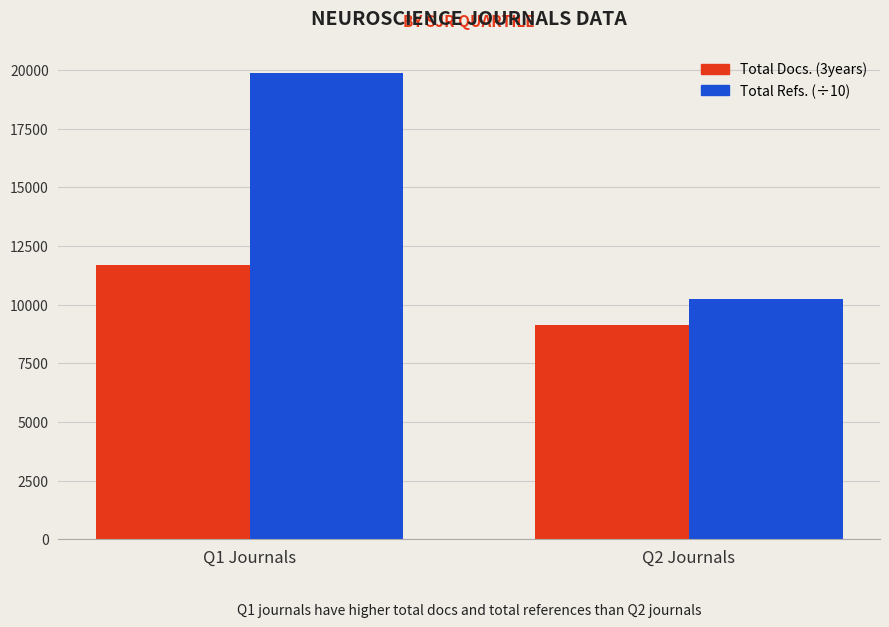

What is the label of the 1st bar from the left?

Q1 Journals